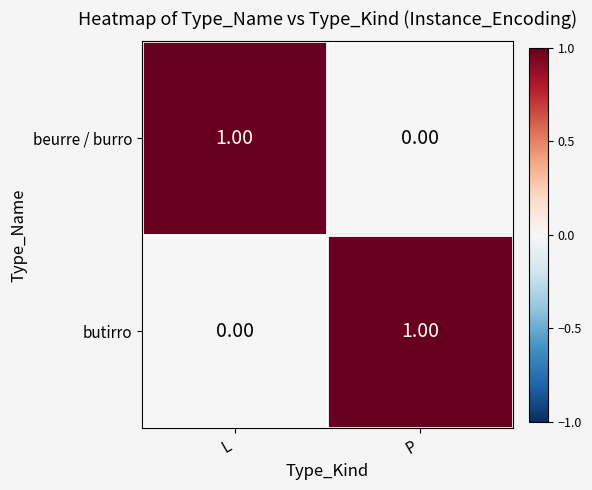

At which label does beurre / burro reach its minimum?

P